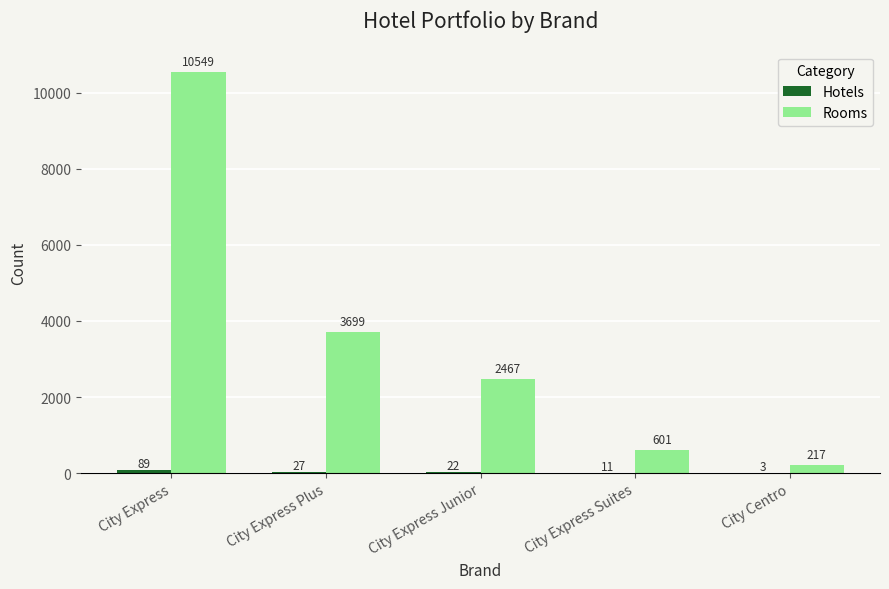

The value of Rooms at City Express is 10549. True or false?

True